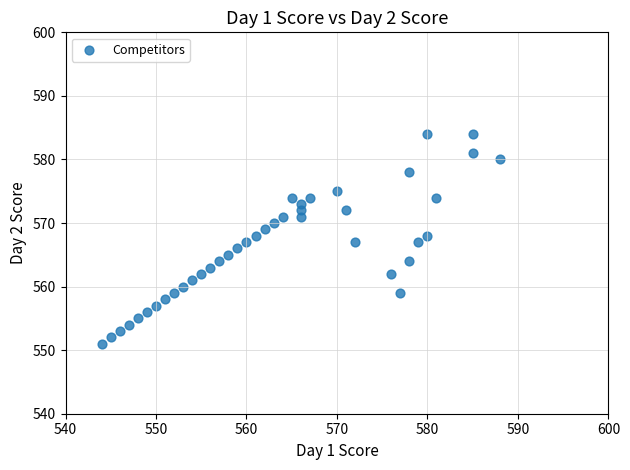

What is the range of X values (max minus min)?

44